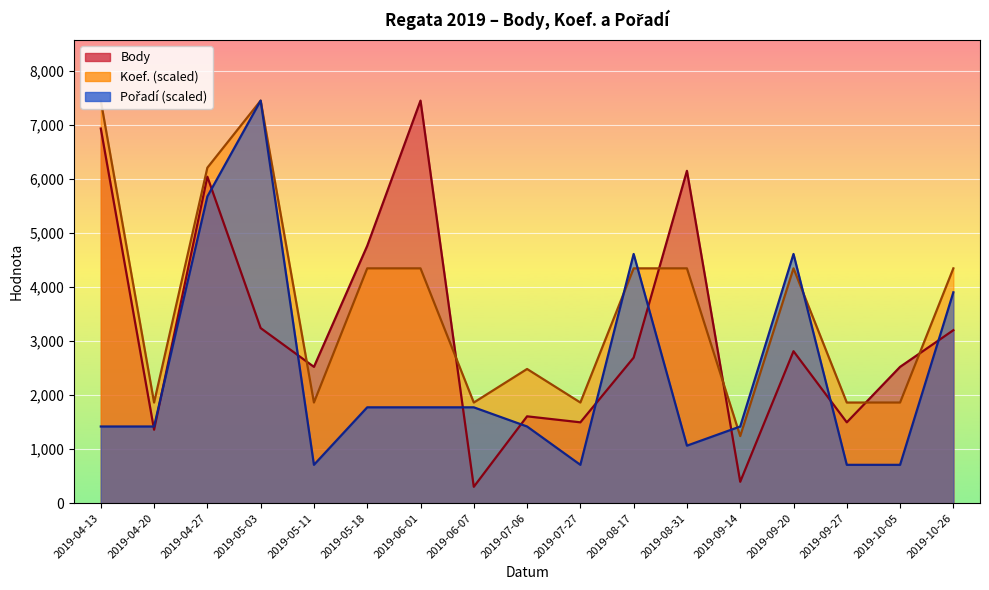

Which series changed the most between 2019-05-18 and 2019-10-26?

Pořadí